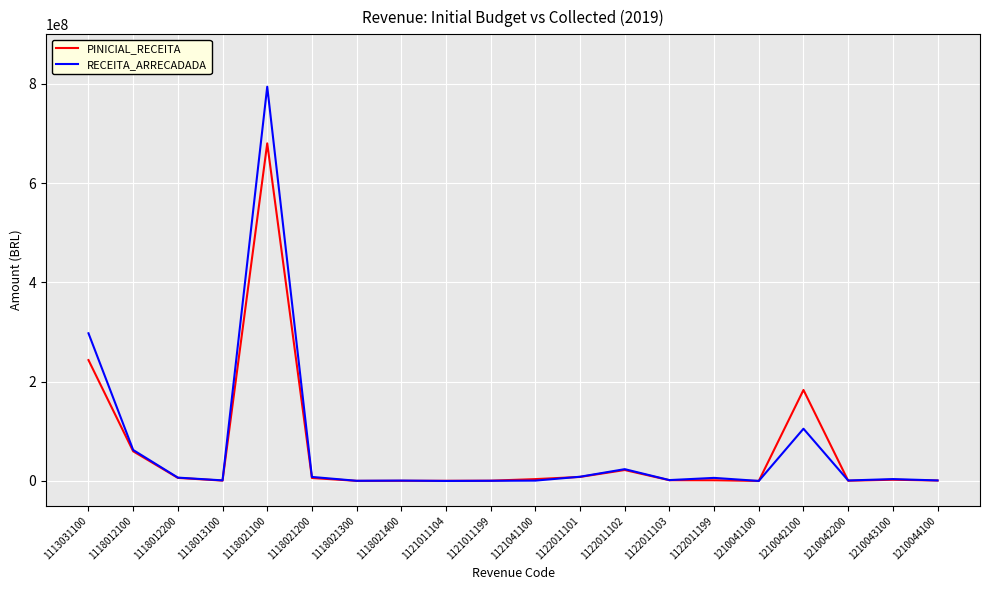

What is the average value of the PINICIAL_RECEITA series?

61075402